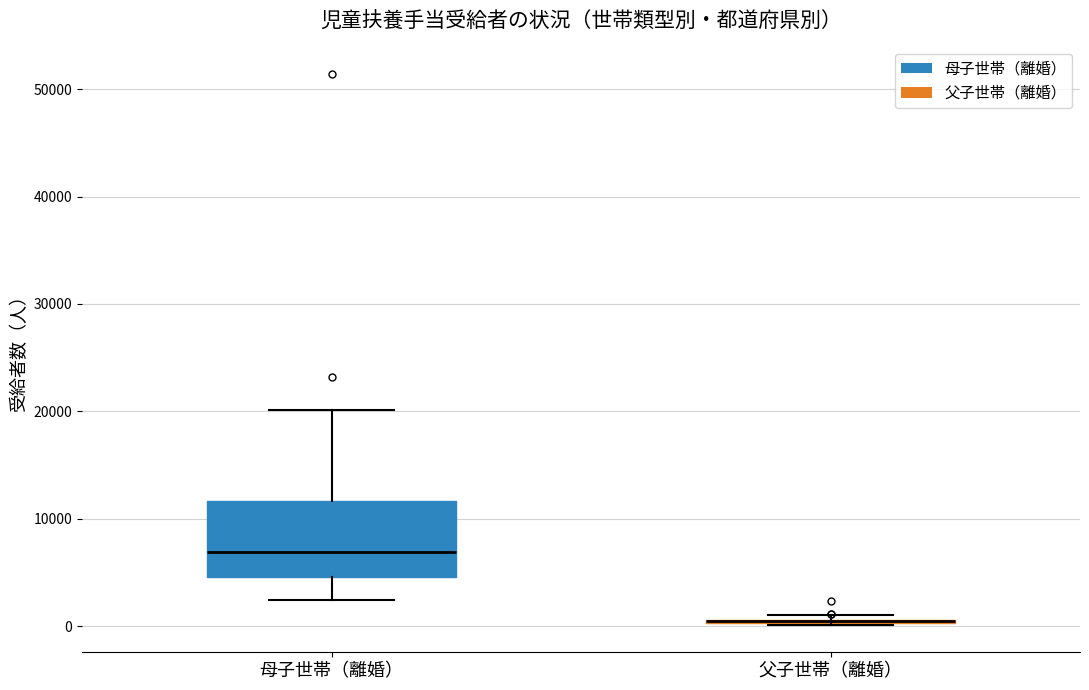

Reading left to right, transcribe this box plot: for each box, give where its median line is, the range the box spans, and where its two whiskers end, as read against the y-axis. The values are not printed on the chart, so give them approximately, as read against the axis.

母子世帯（離婚）: median 7000, box 5000 to 12000, whiskers 2000 to 20000
父子世帯（離婚）: box collapsed to a line at 1000, whiskers 0 to 1000